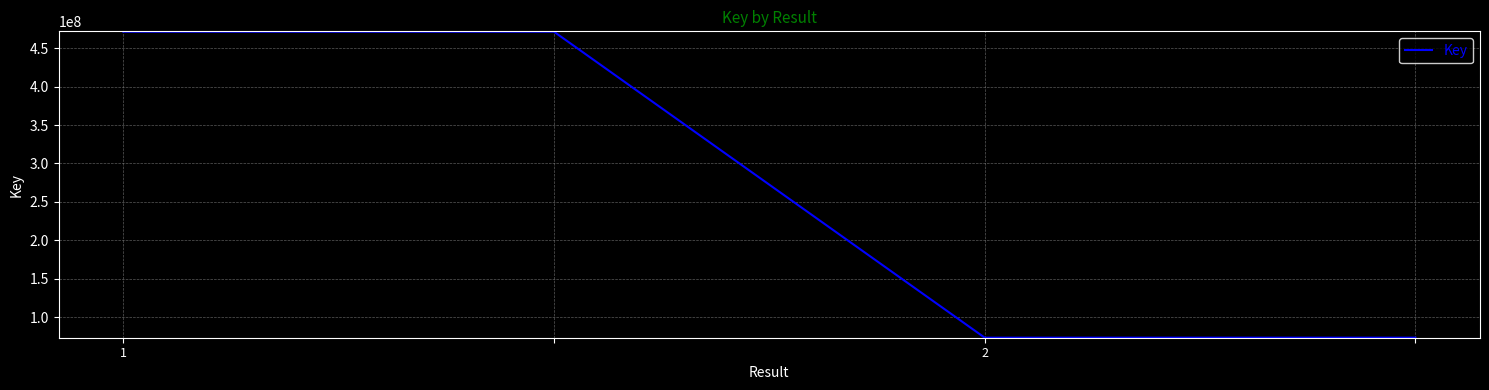

True or false: there are more than 2 points higher than both neighbors.

False